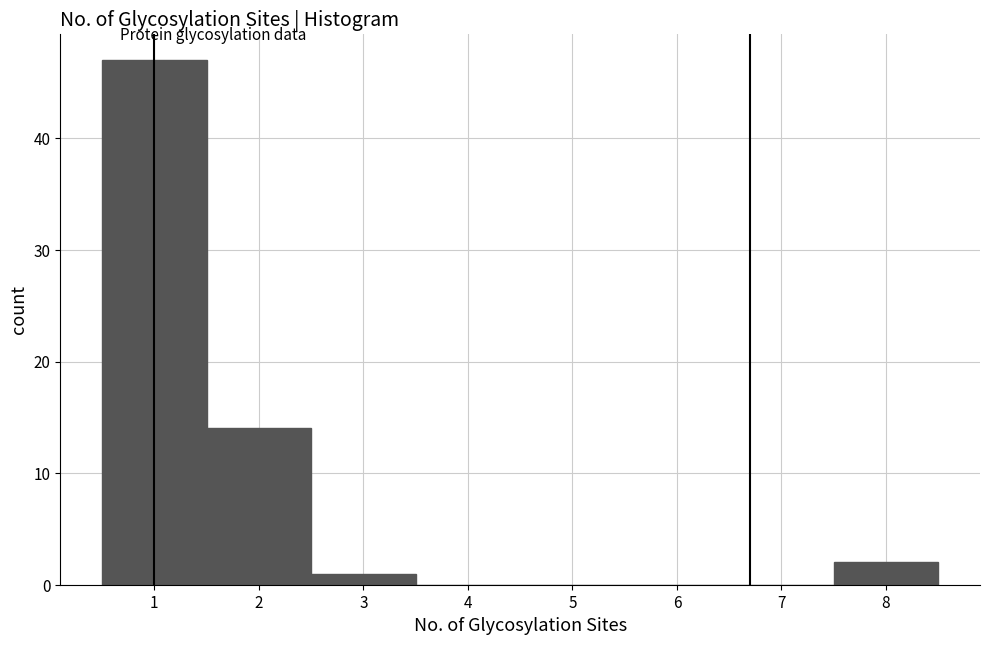

Reading left to right, list every bar in this chart as the range it spans on the x-axis followed by its height. The values are not printed on the chart, so give them approximately, as read against the axis.

0.5 to 1.5: 47
1.5 to 2.5: 14
2.5 to 3.5: 1
3.5 to 4.5: 0
4.5 to 5.5: 0
5.5 to 6.5: 0
6.5 to 7.5: 0
7.5 to 8.5: 2